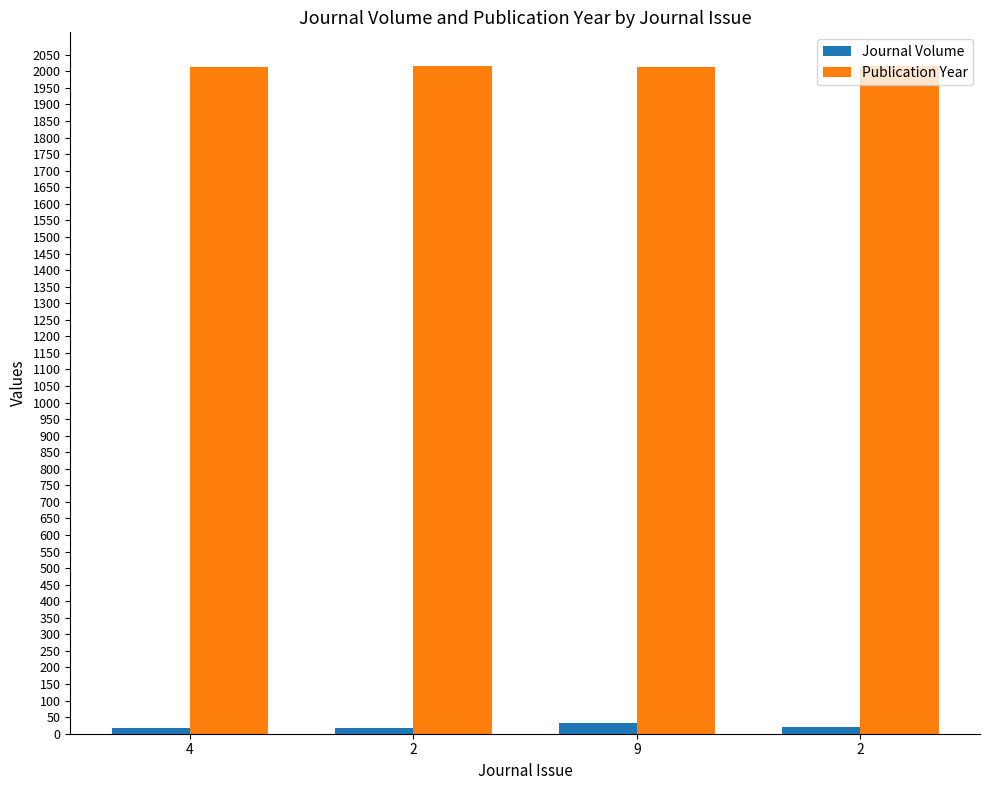

Between 2 and 2, which series saw the biggest shift?

Journal Volume